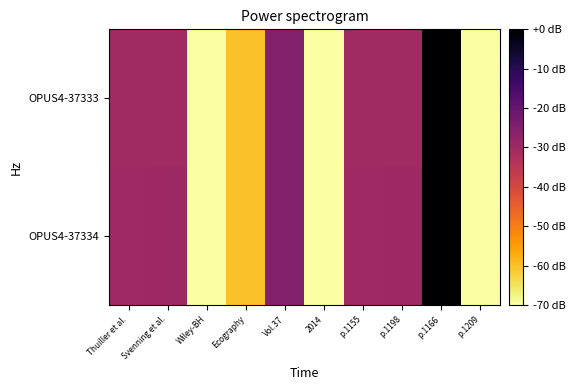

Rank the series by their average value, from lowest to highest.

OPUS4-37333, OPUS4-37334